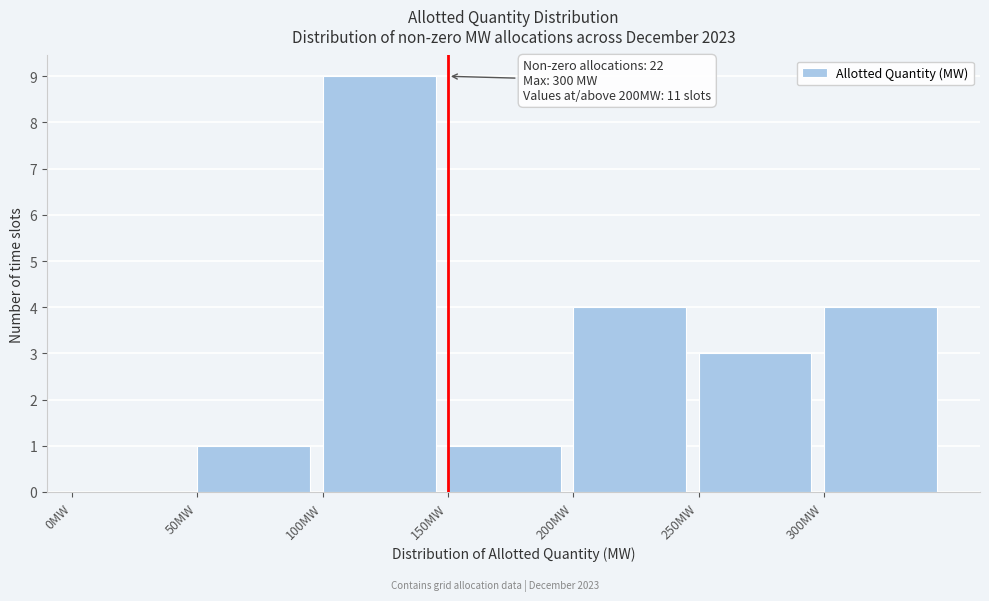

Which range on the x-axis has the tallest bar?

100 to 150